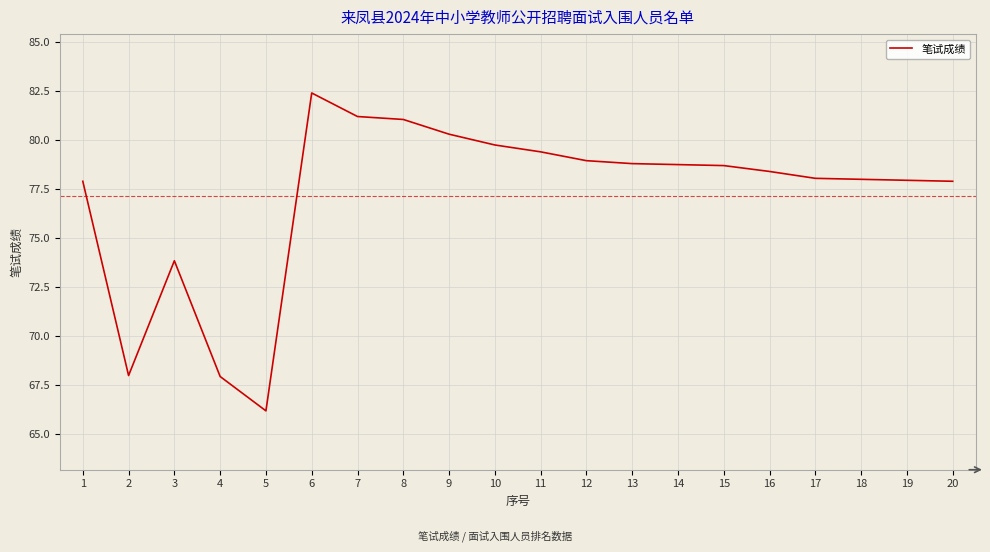

At which label does the data first exceed 78?

6